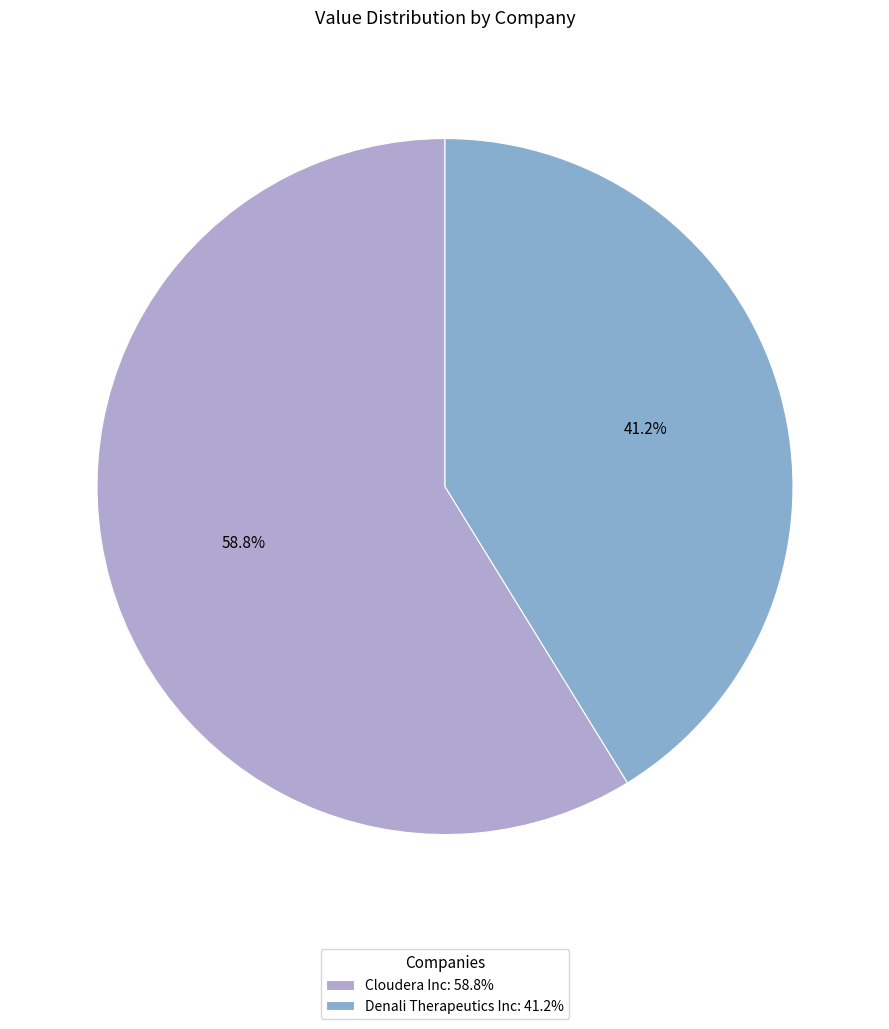

How many segments does this pie chart have?

2